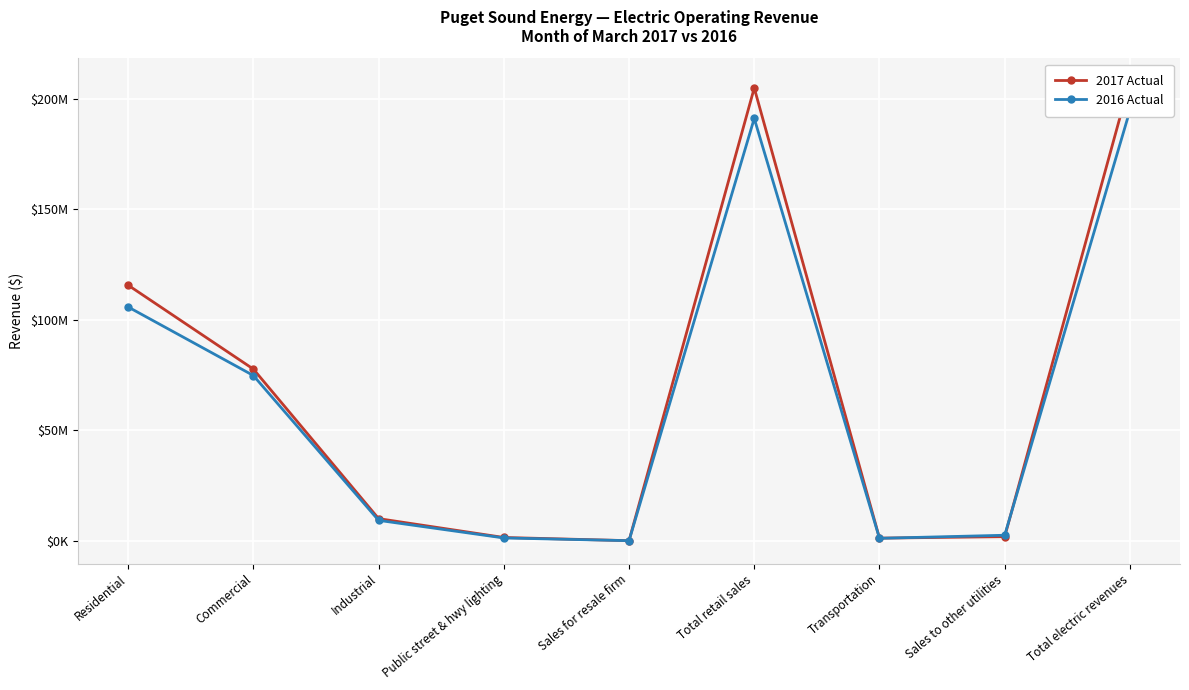

What are all the series names shown in the legend?

2017 Actual, 2016 Actual